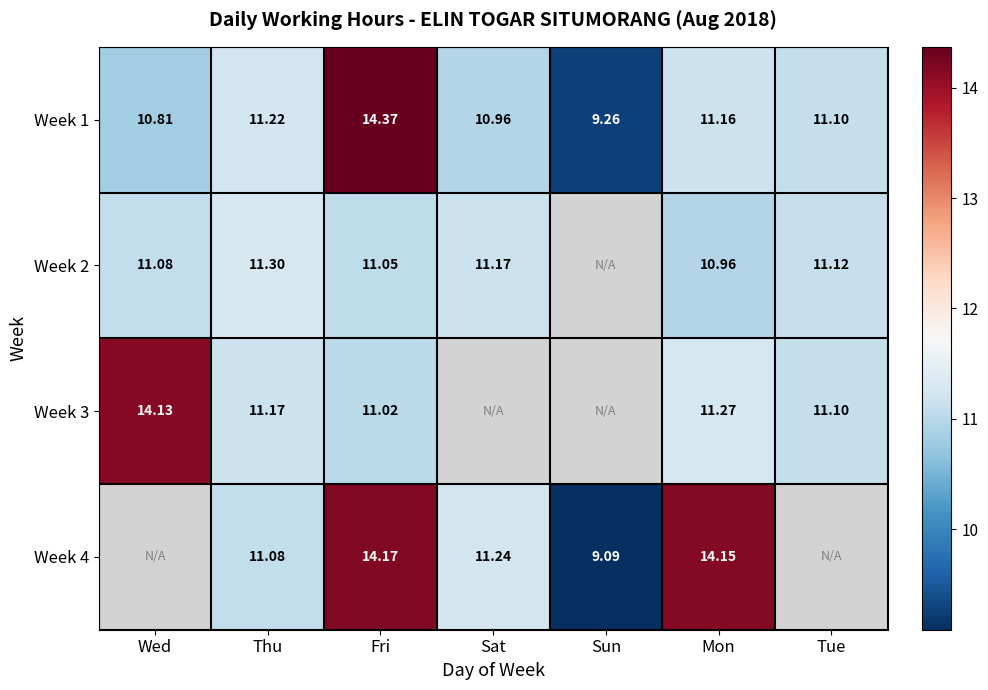

Between Wed and Sun, which is larger?

Wed